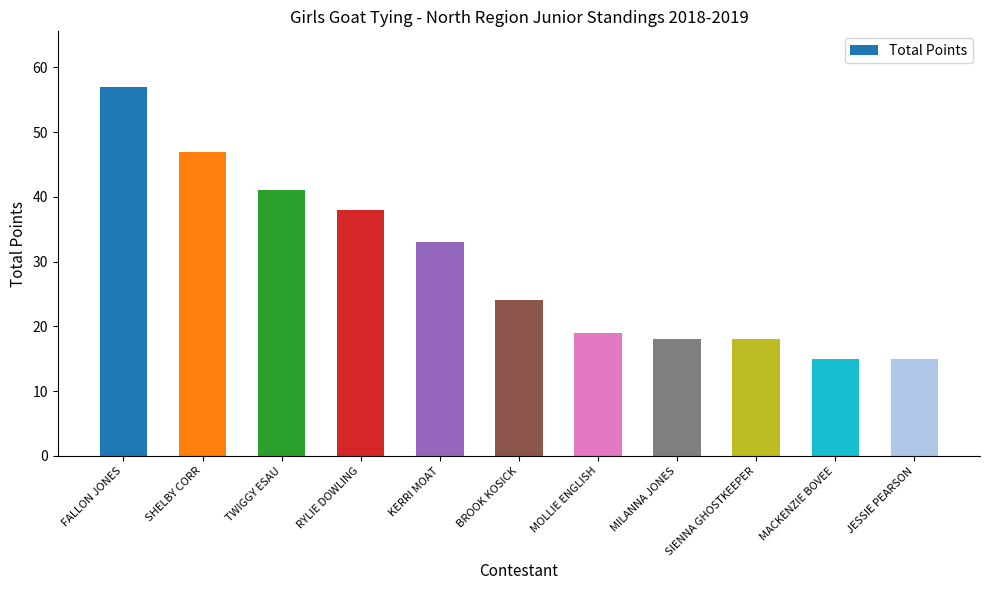

The value at TWIGGY ESAU is 14. True or false?

False